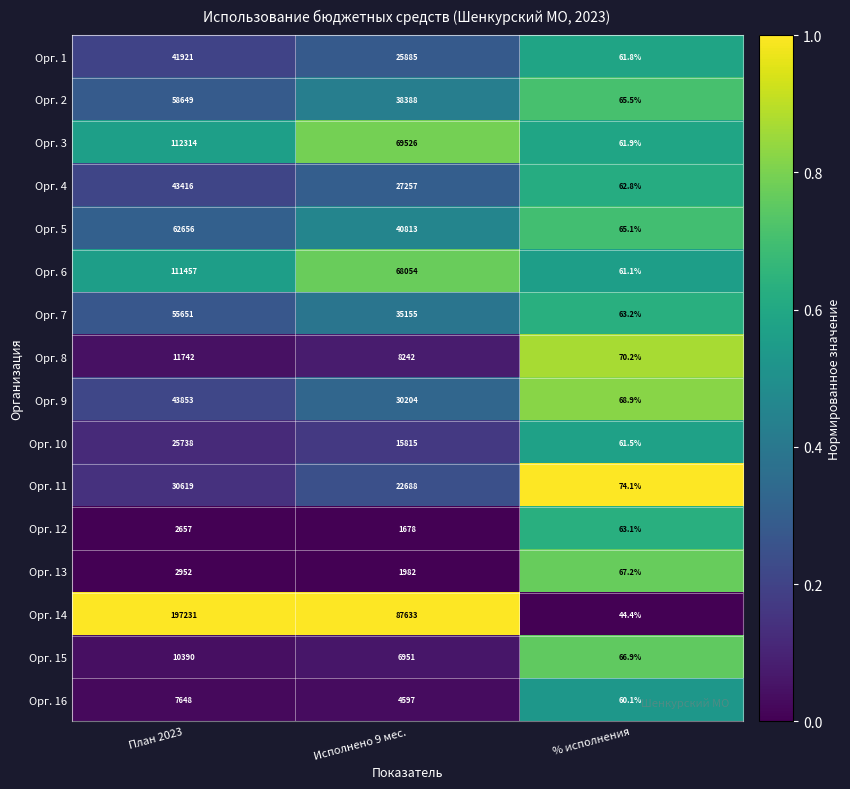

What is the average value of the Орг. 14 series?

94969.5